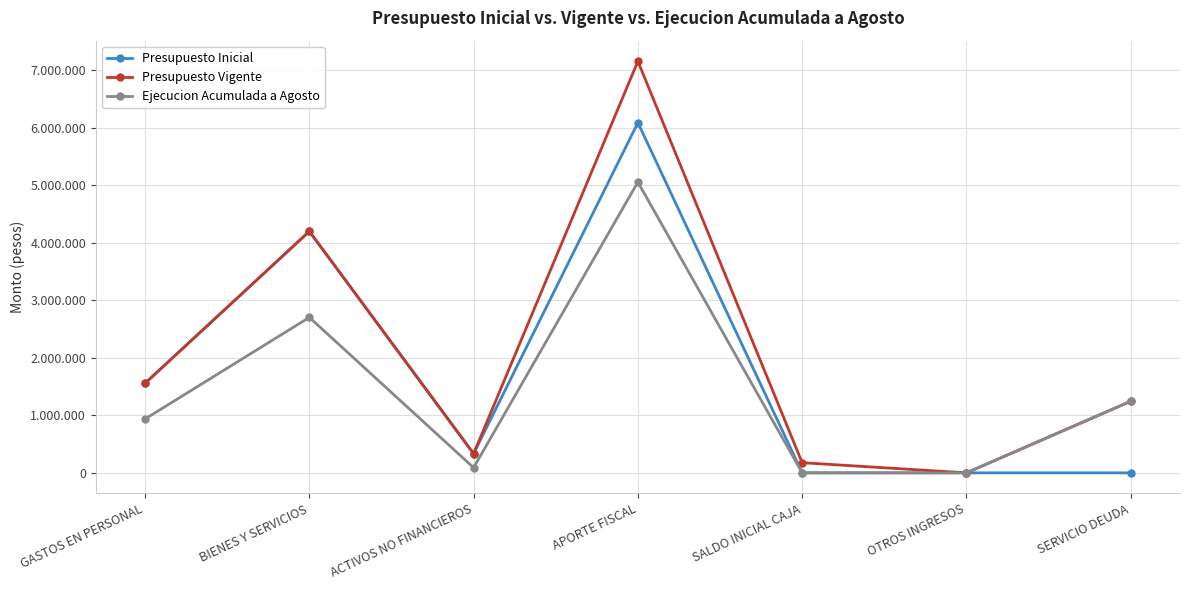

The Presupuesto Vigente series shows 332857 at ACTIVOS NO FINANCIEROS. True or false?

True